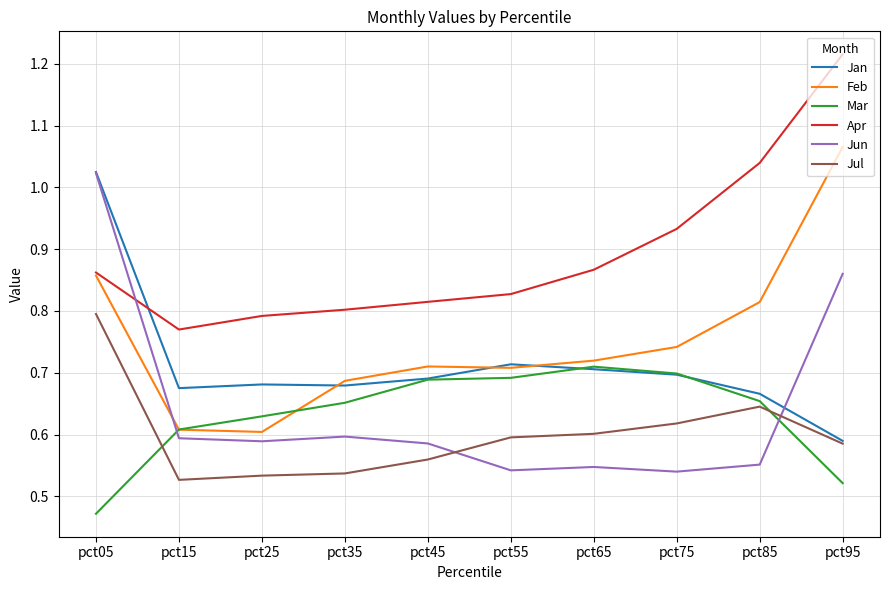

True or false: Apr and Jul cross at least once.

False